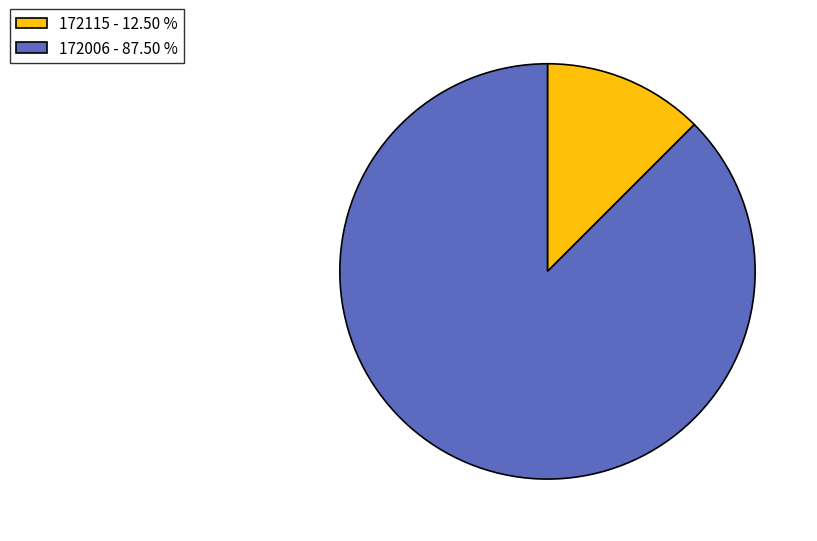

Does any single category account for the majority?

Yes